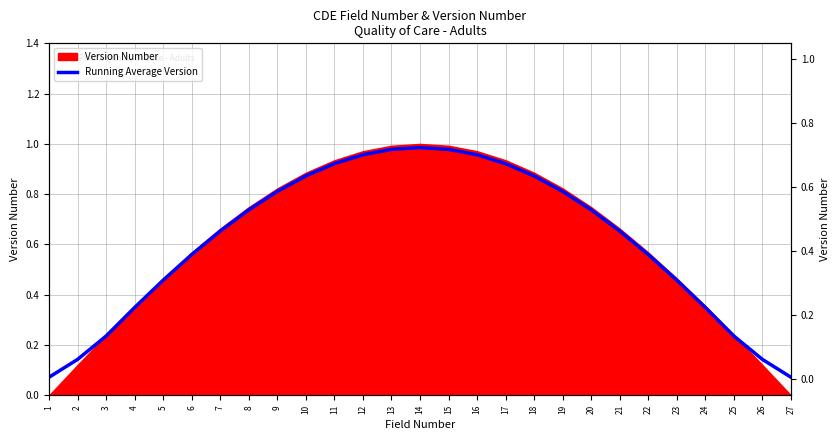

What is the sum of the values at 4 and 25?

0.6